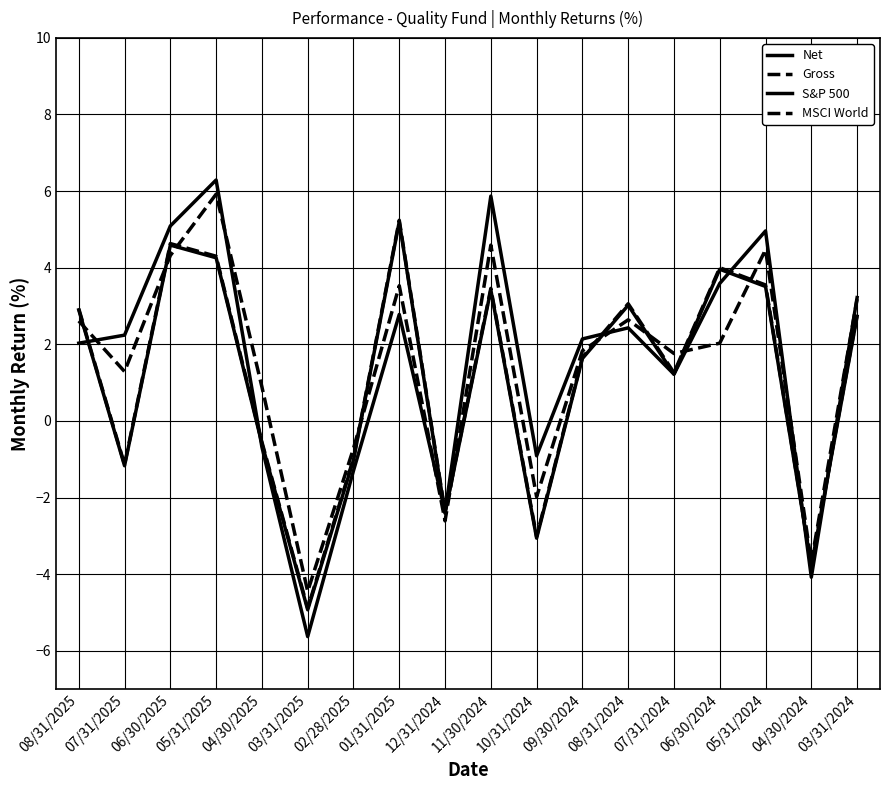

The Net series shows 1.3 at 05/31/2024. True or false?

False